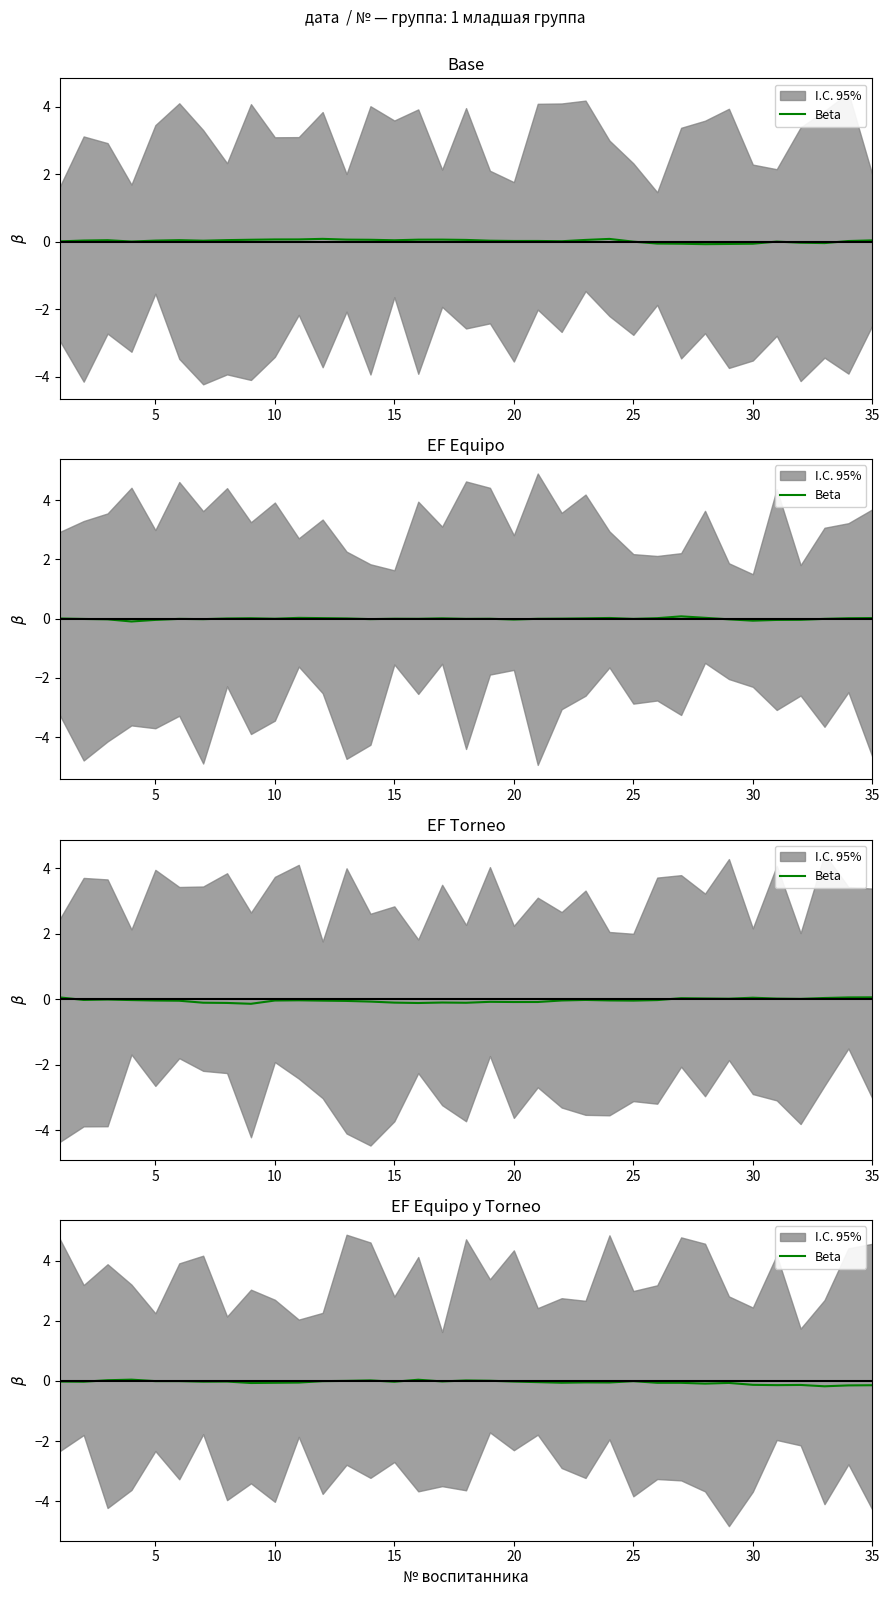

Is this an area chart (filled region under the line)?

No